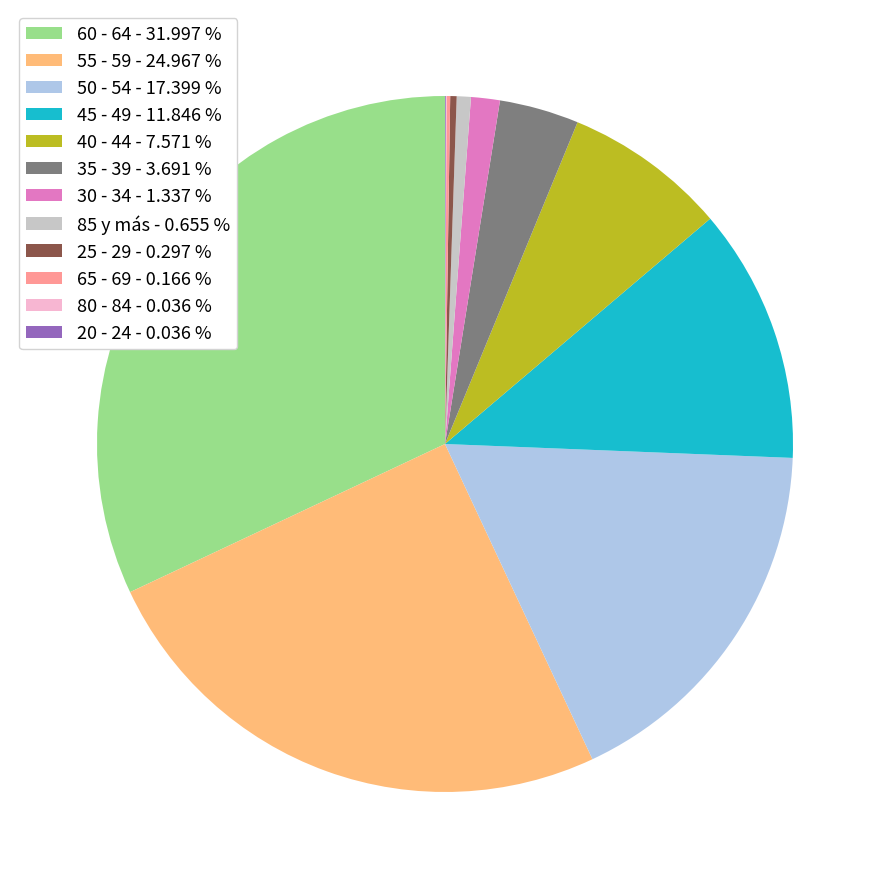

Is 85 y más - 0.655 % the majority of the pie?

No